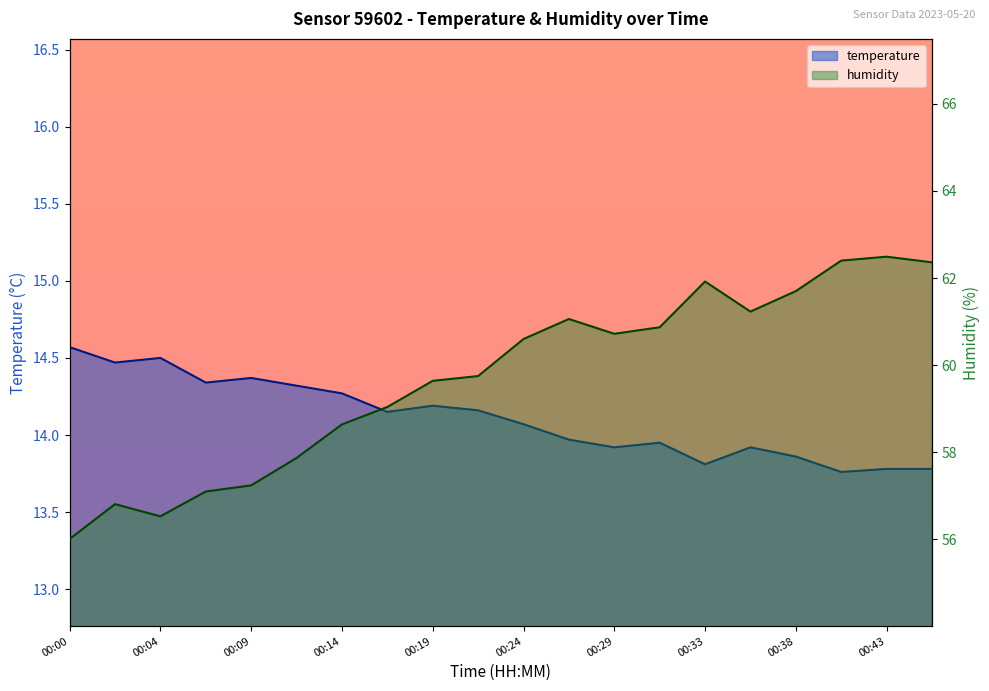

What is the difference between the temperature values at 00:38 and 00:02?

0.6